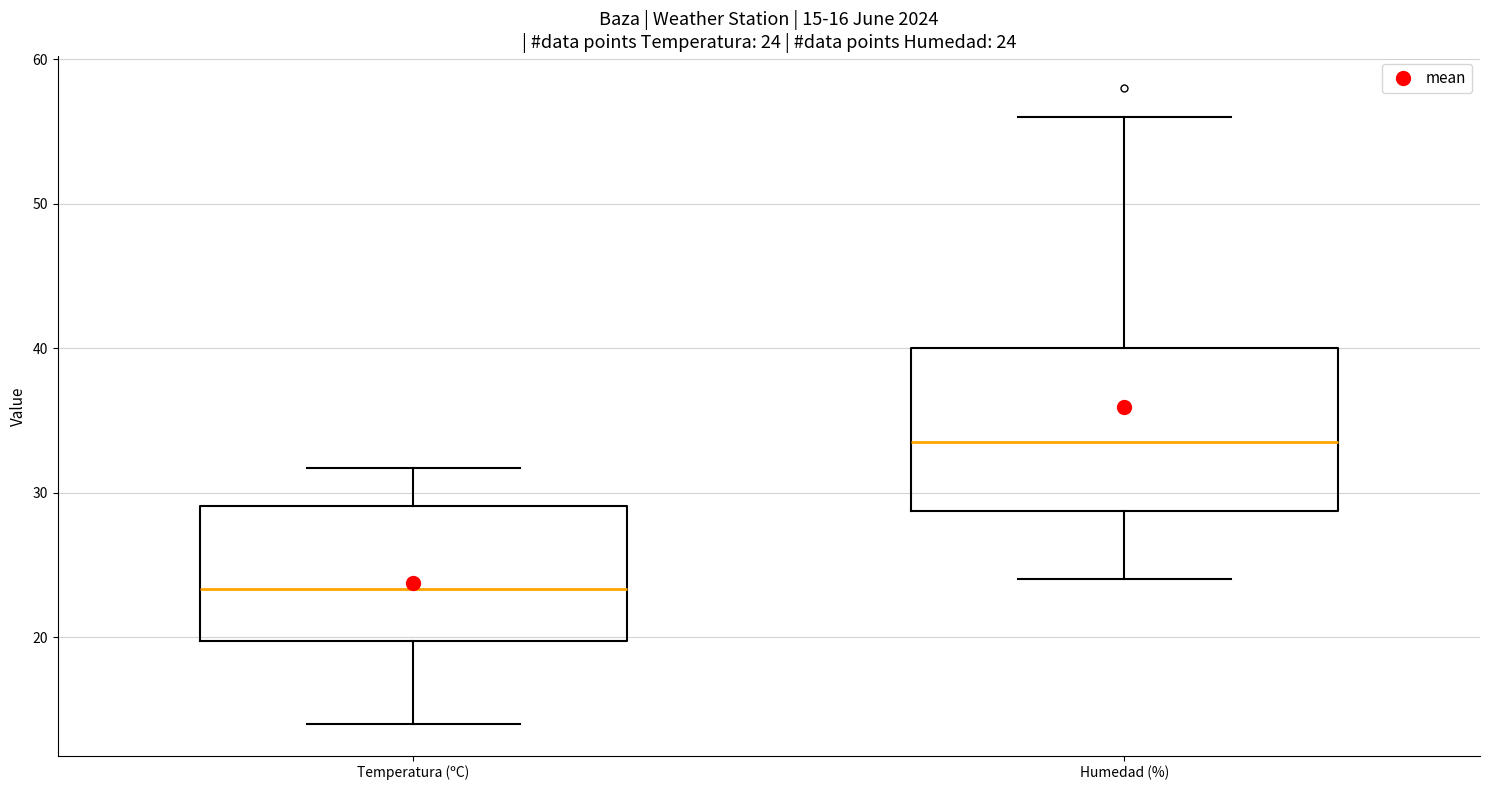

Which box has the highest median line?

Humedad (%)